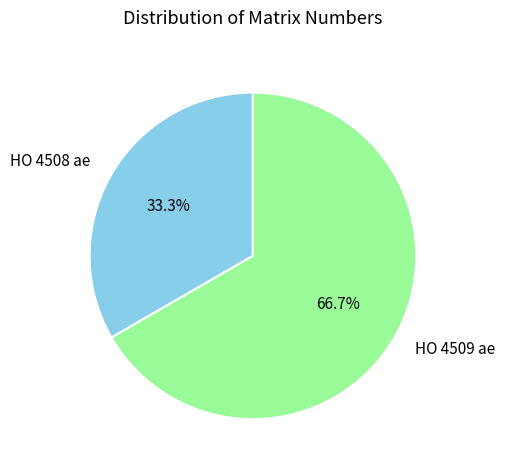

Combined, what portion of the pie is HO 4509 ae and HO 4508 ae?

100.0%